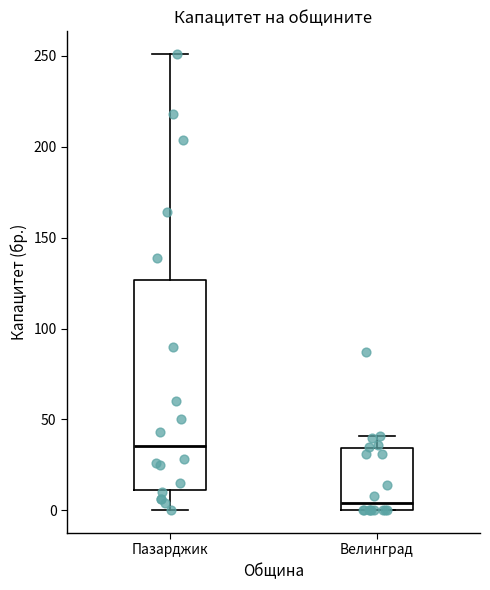

Which box's median line is the highest?

Пазарджик